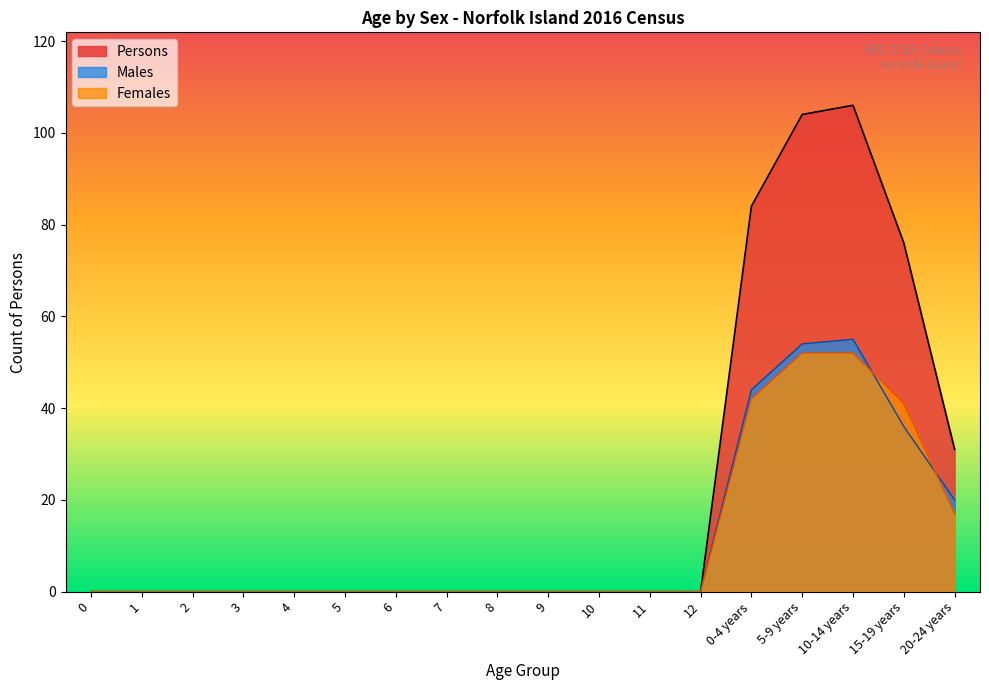

What are all the series names shown in the legend?

Persons, Males, Females